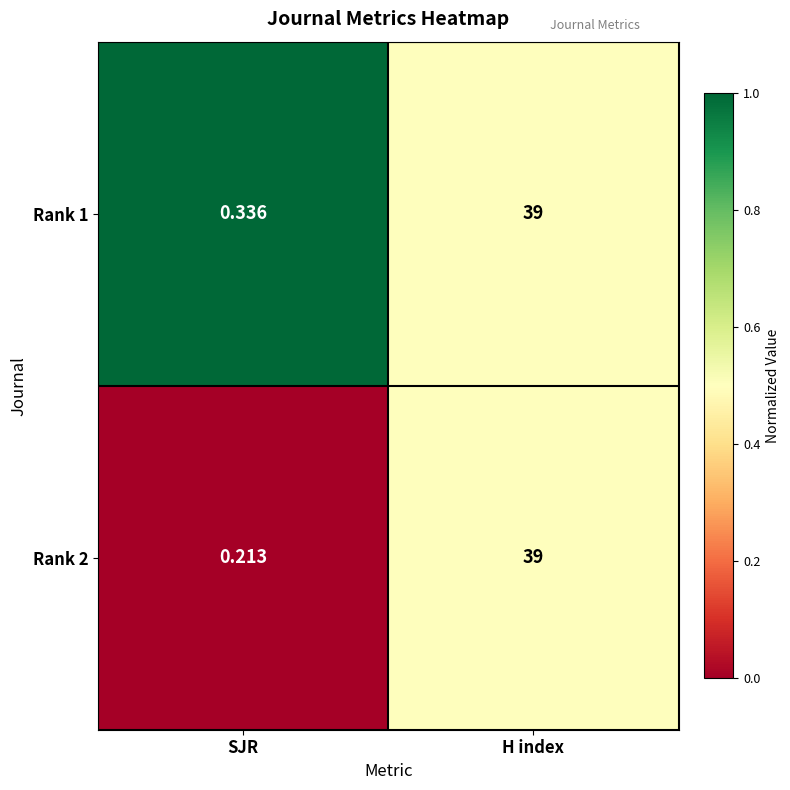

Is the value of Rank 2 at H index greater than the value of Rank 1 at SJR?

Yes